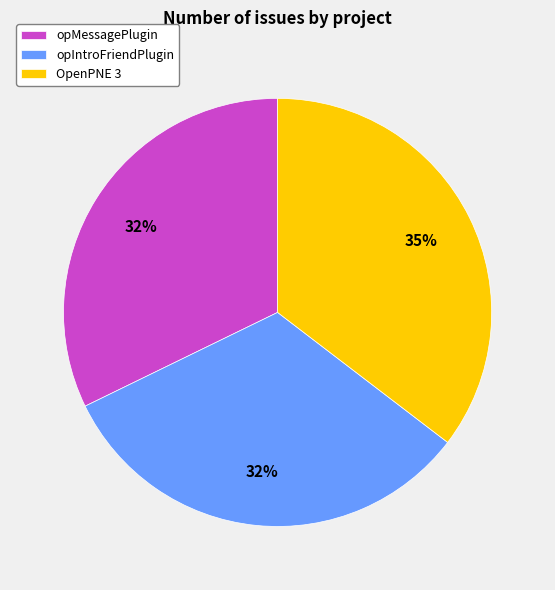

How many segments does this pie chart have?

3